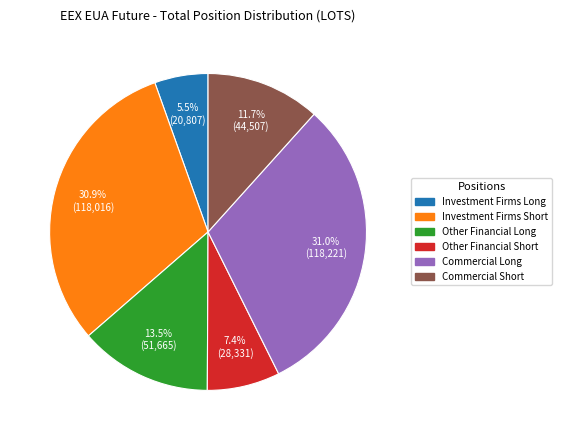

What is the smallest slice in the pie chart?

Investment Firms Long